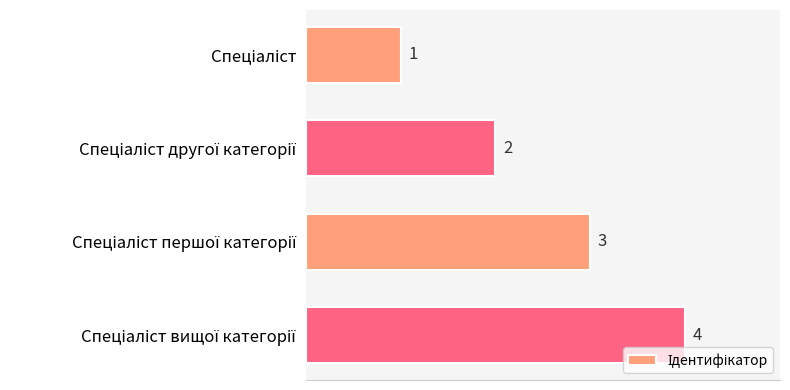

Are the bars grouped side by side (vs. stacked)?

No